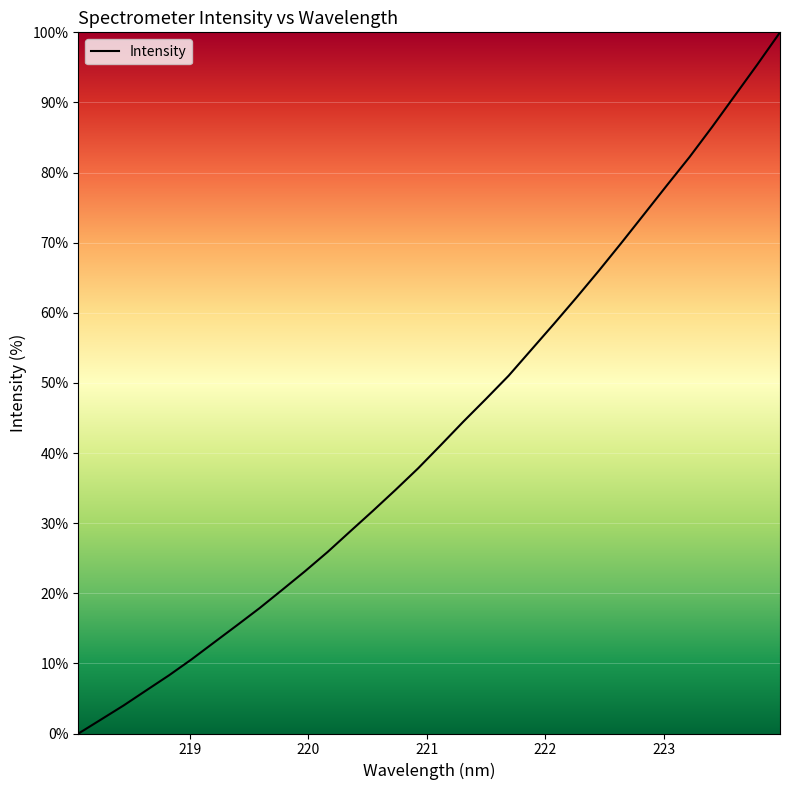

What is the greatest value displayed?

100.0